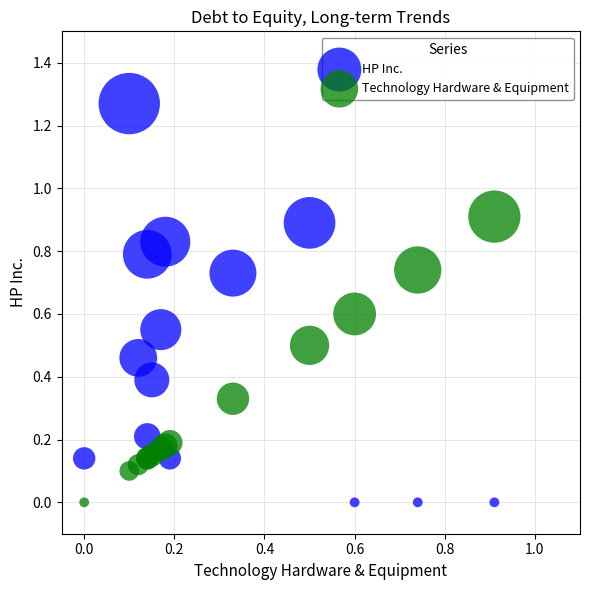

Which series has the largest Y range (max minus min)?

HP Inc.